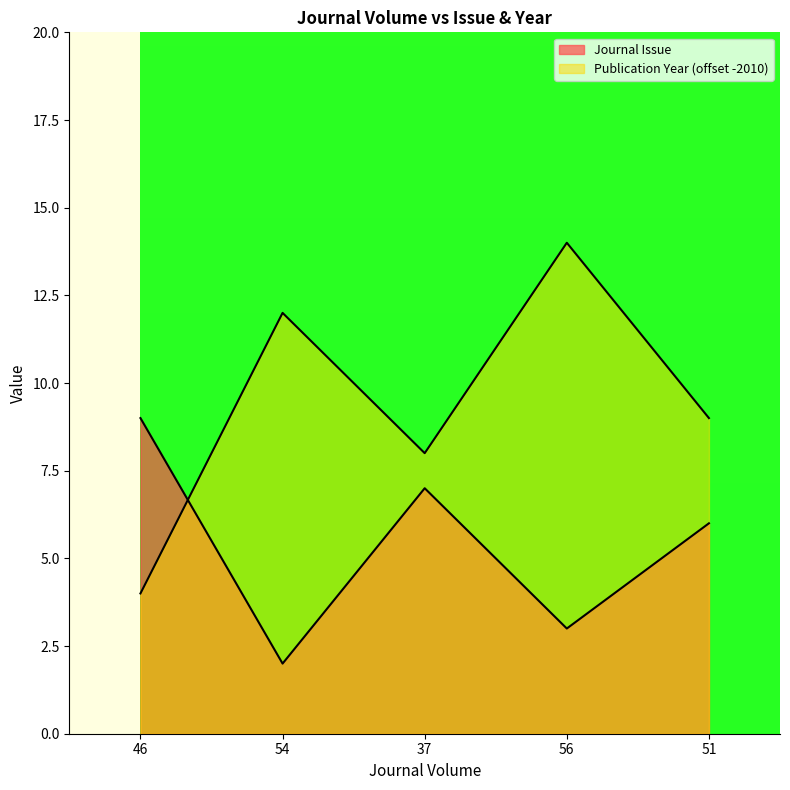

Reading left to right, transcribe all the data shown in this chart.

Journal Issue: 9	2	7	3	6
Publication Year: 4	12	8	14	9